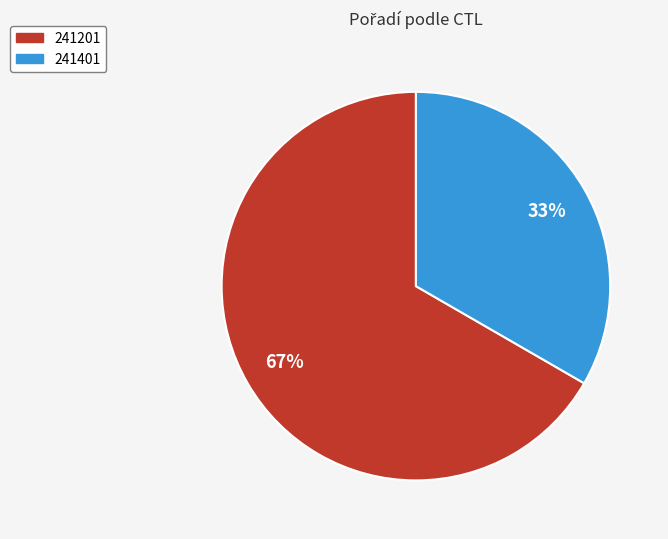

Rank the categories by value from lowest to highest.

241401, 241201